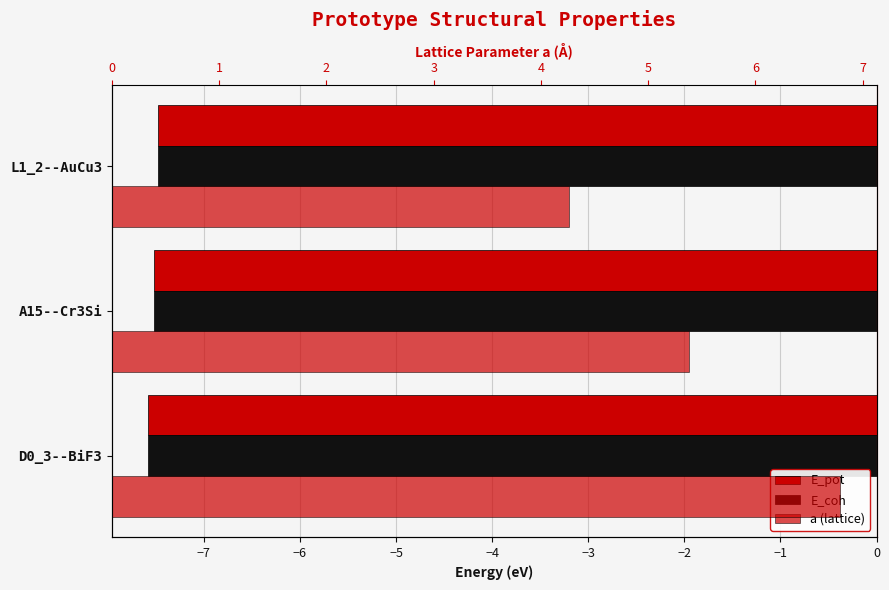

The a (lattice) series shows 4.3 at L1_2--AuCu3. True or false?

True